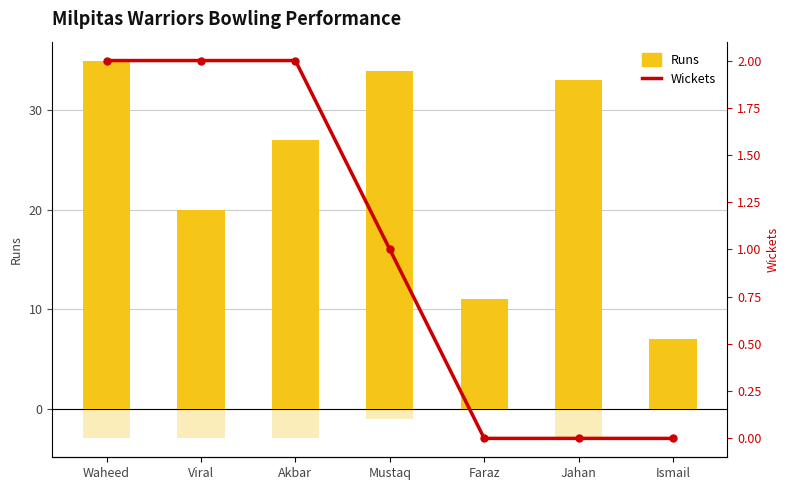

The value of Runs at Ismail is 7. True or false?

True